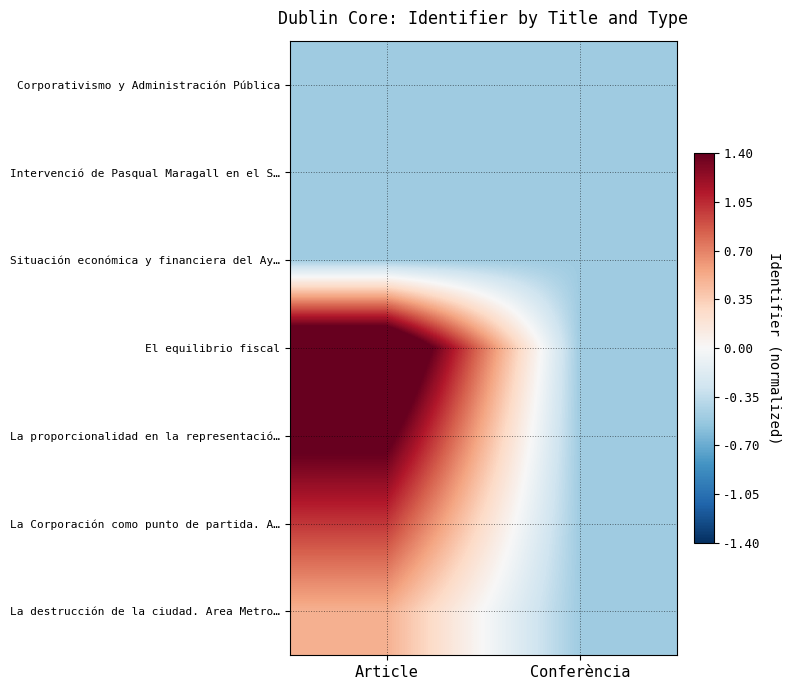

How many categories are shown in the chart?

2